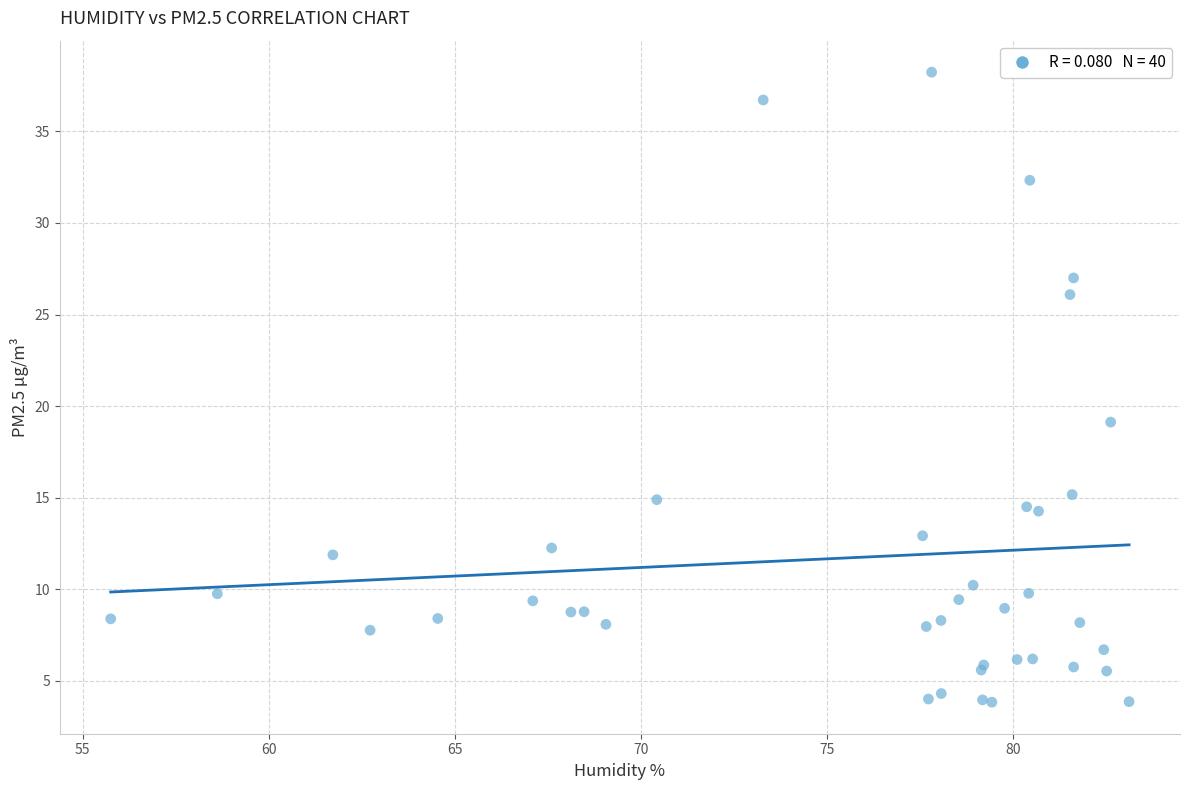

What Y value in the scatter plot is closest to 21?

19.1